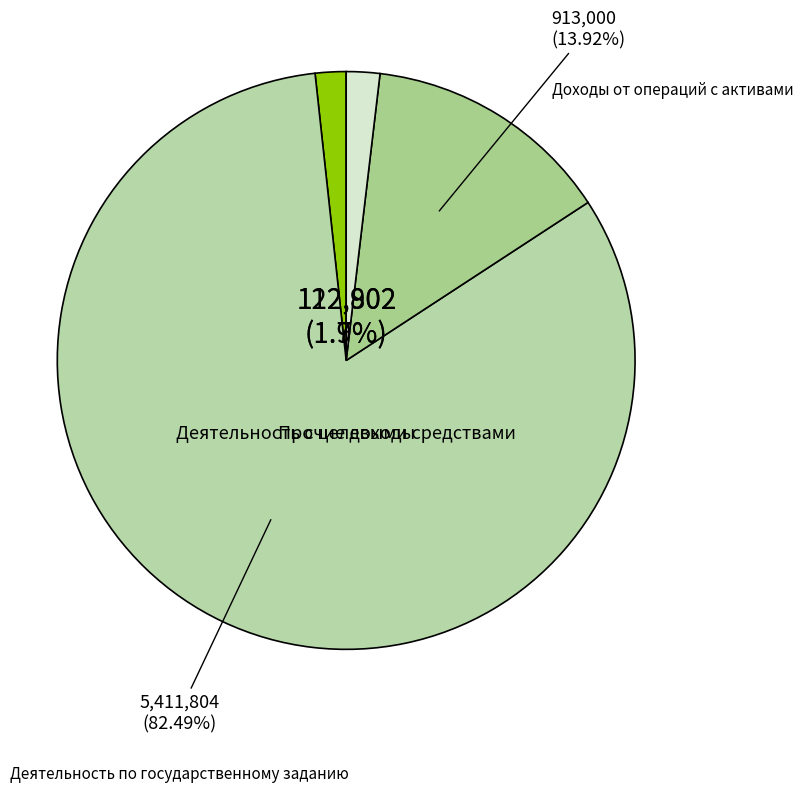

True or false: Деятельность с целевыми средствами accounts for 14% of the total.

False